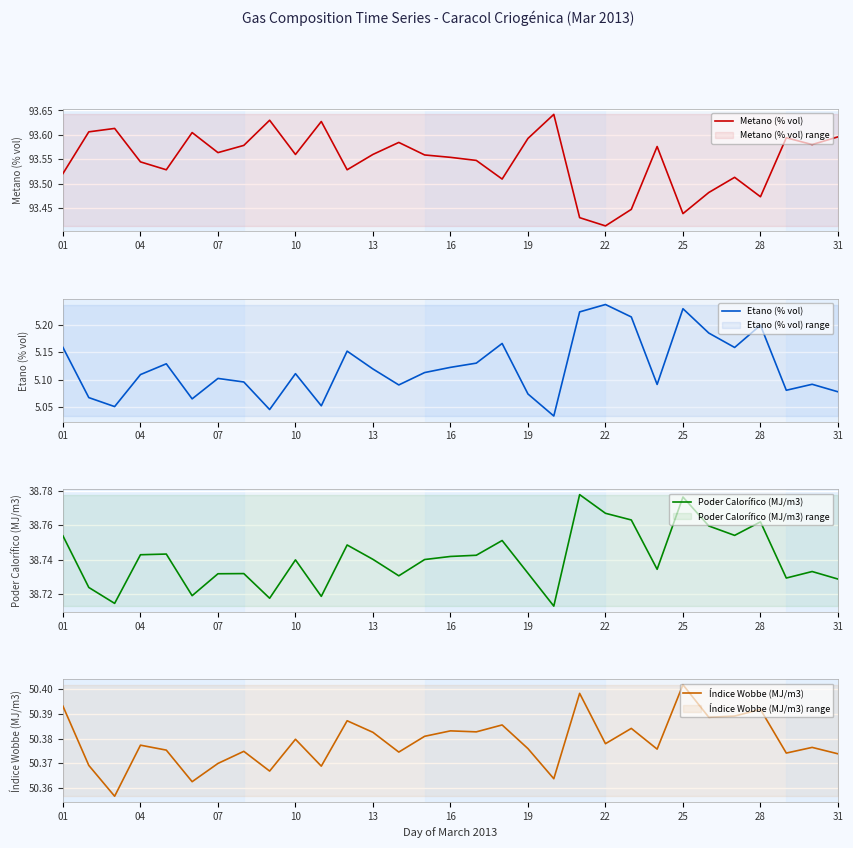

What is the approximate value of Poder Calorífico (MJ/m3) at 14?

38.7